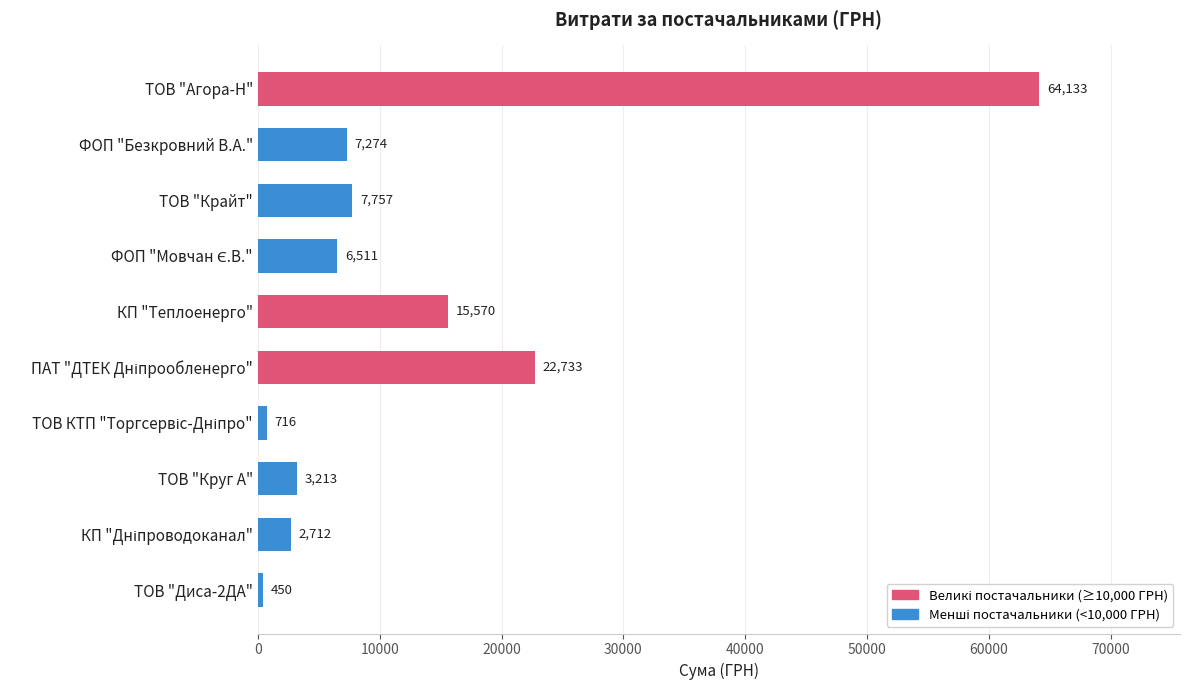

Approximately how many times larger is the value at КП "Теплоенерго" compared to ТОВ "Крайт"?

2.0